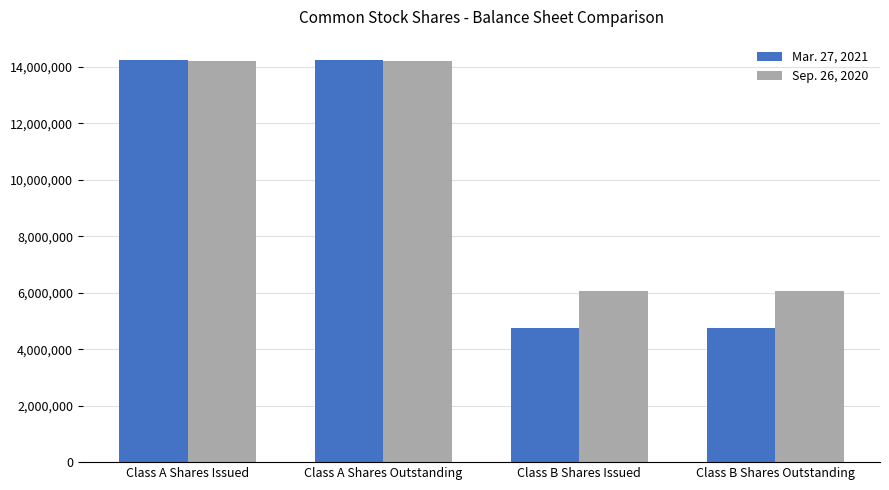

What is the total value across all series at Class A Shares Issued?

28465645